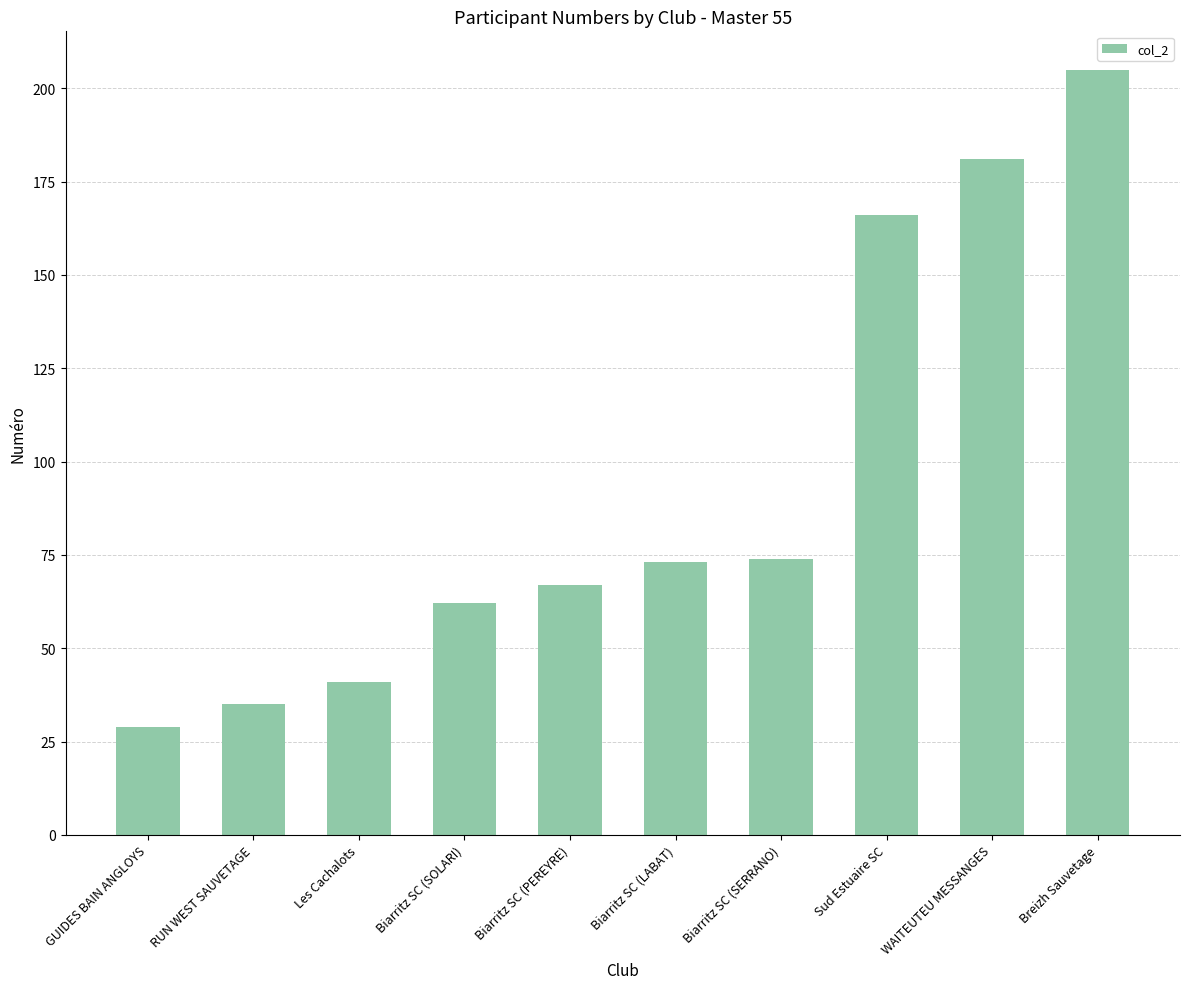

What value does the data have at Biarritz SC (PEREYRE), to the nearest 50?

50